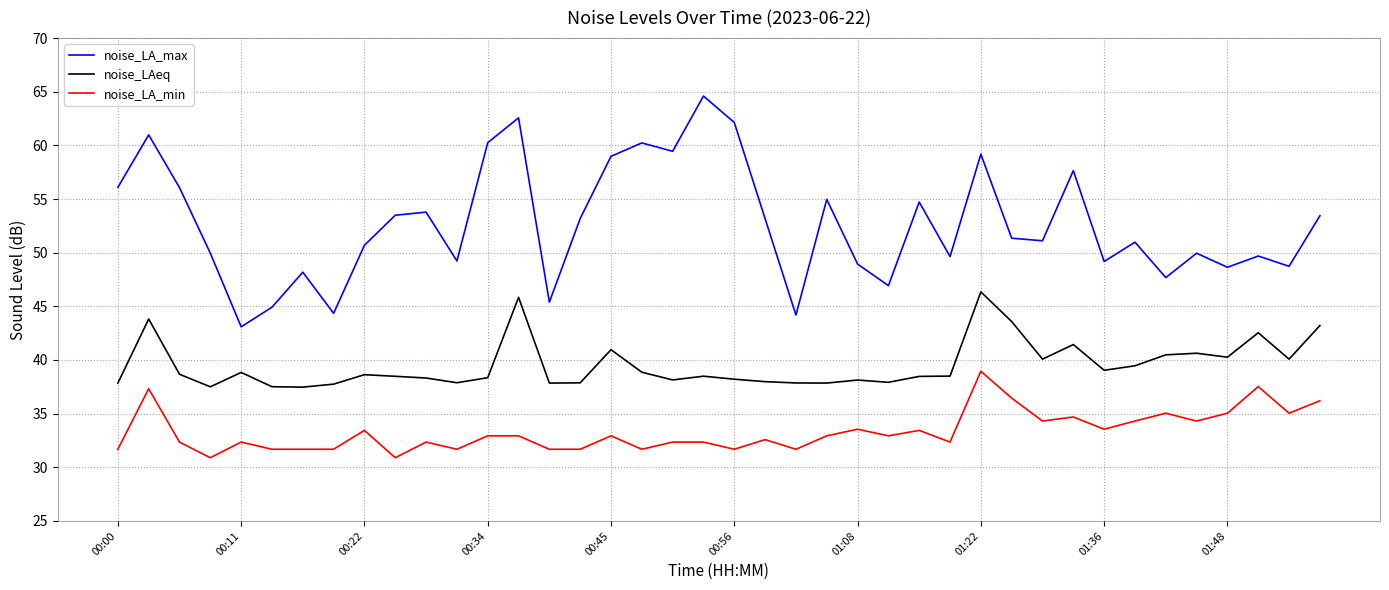

Which series has the largest total across all categories?

noise_LA_max